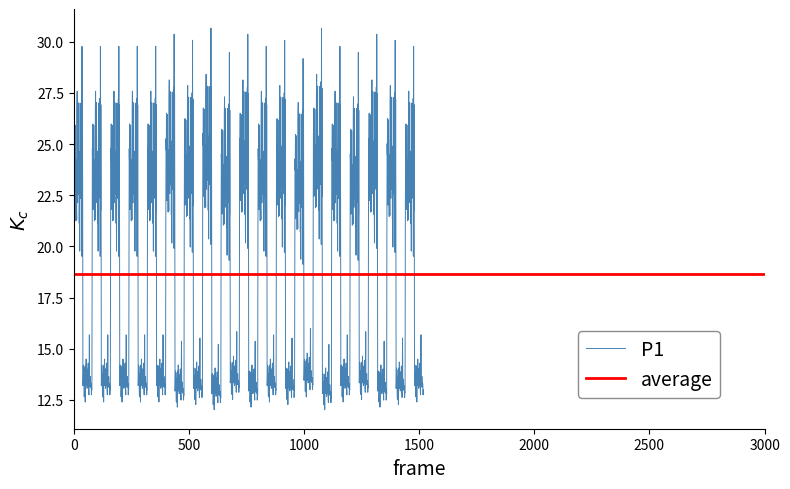

What is the maximum value for P1?

30.7